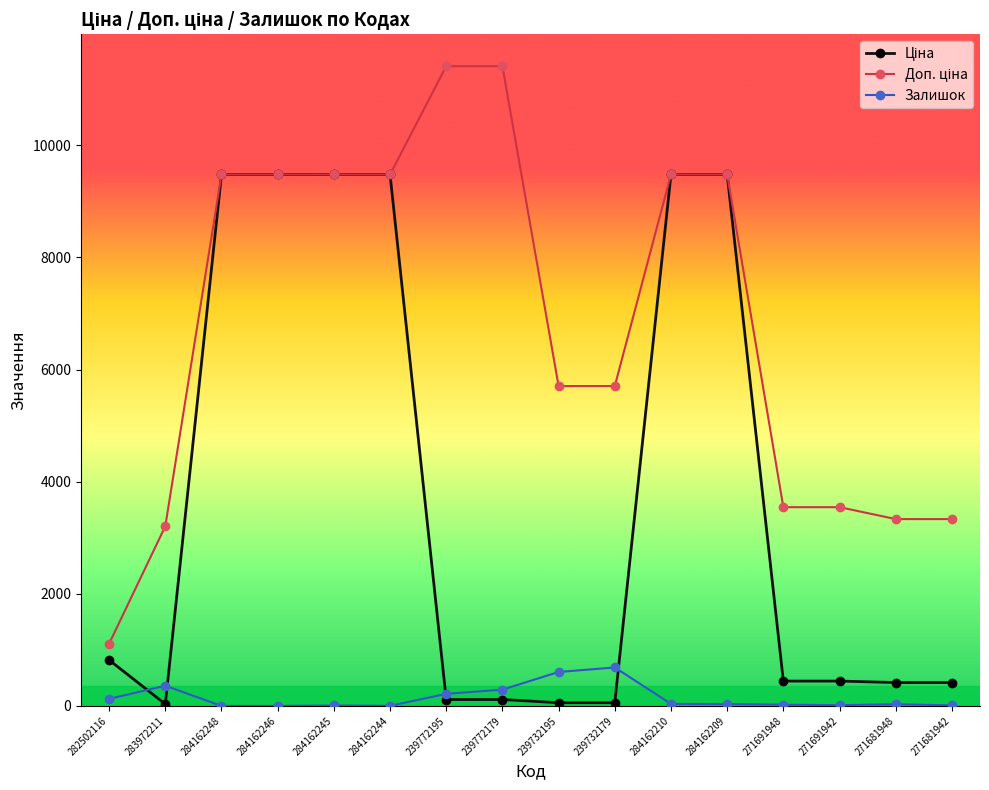

The Залишок series shows 8.0 at 284162245. True or false?

True